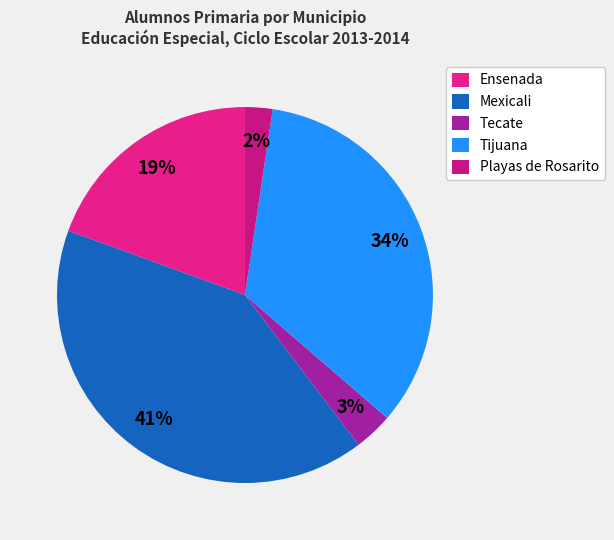

To the nearest percent, what is the average slice percentage?

20%